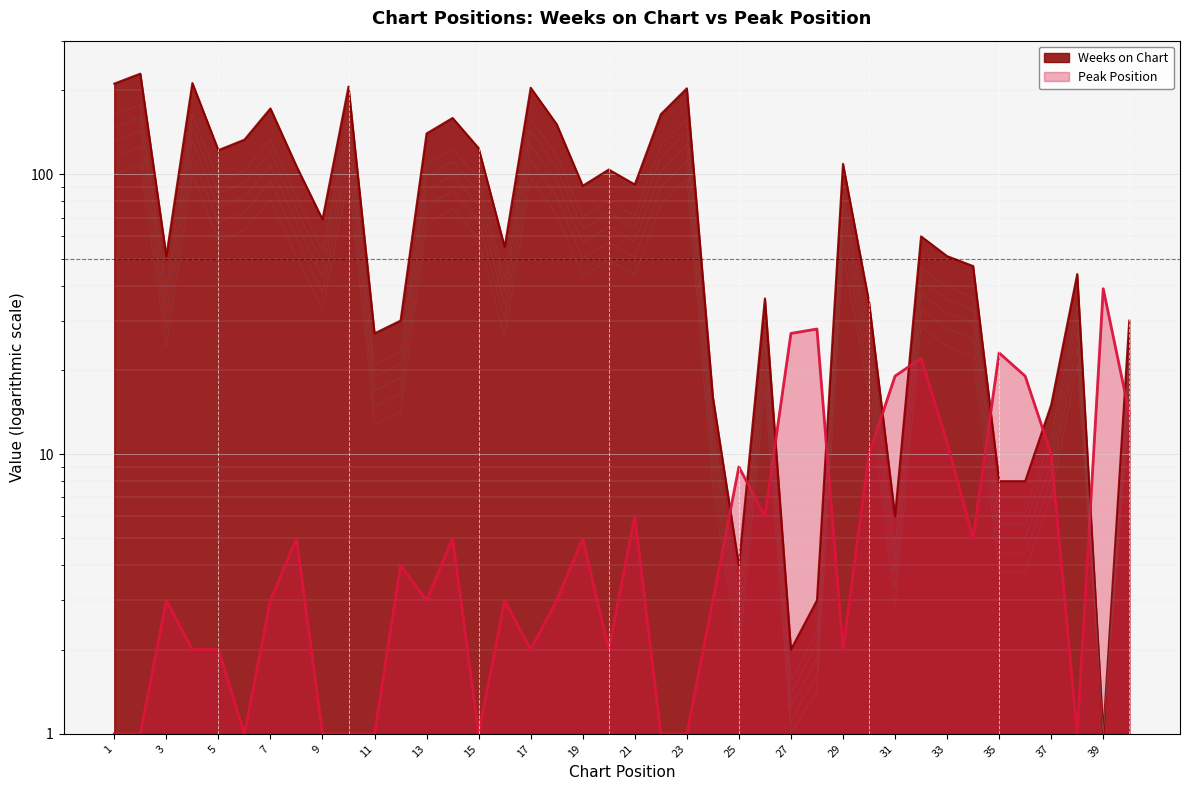

Reading left to right, extract all data points from this chart.

Weeks on Chart: 1=211	2=229	3=51	4=212	5=122	6=133	7=172	8=107	9=69	10=206	11=27	12=30	13=140	14=159	15=124	16=55	17=204	18=151	19=91	20=104	21=92	22=164	23=203	24=16	25=4	26=36	27=2	28=3	29=109	30=35	31=6	32=60	33=51	34=47	35=8	36=8	37=15	38=44	39=1	40=30
Peak Position: 1=1	2=1	3=3	4=2	5=2	6=1	7=3	8=5	9=1	10=1	11=1	12=4	13=3	14=5	15=1	16=3	17=2	18=3	19=5	20=2	21=6	22=1	23=1	24=3	25=9	26=6	27=27	28=28	29=2	30=10	31=19	32=22	33=11	34=5	35=23	36=19	37=10	38=1	39=39	40=14